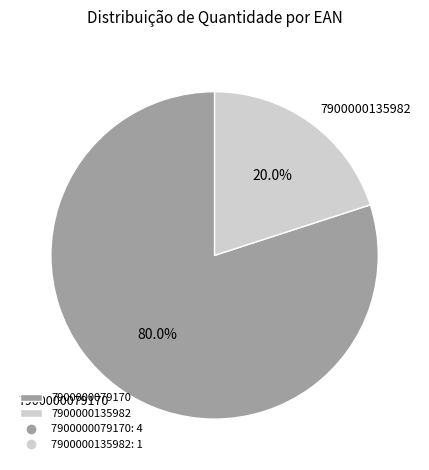

Which slice is the largest?

7900000079170